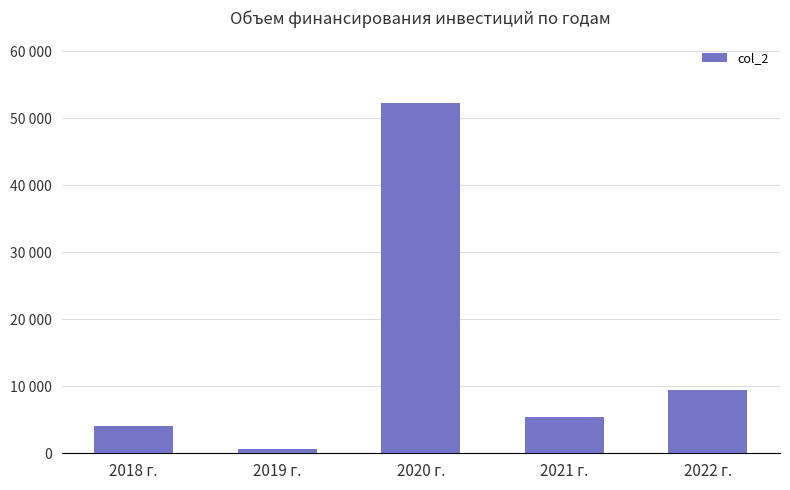

Are the bars horizontal?

No